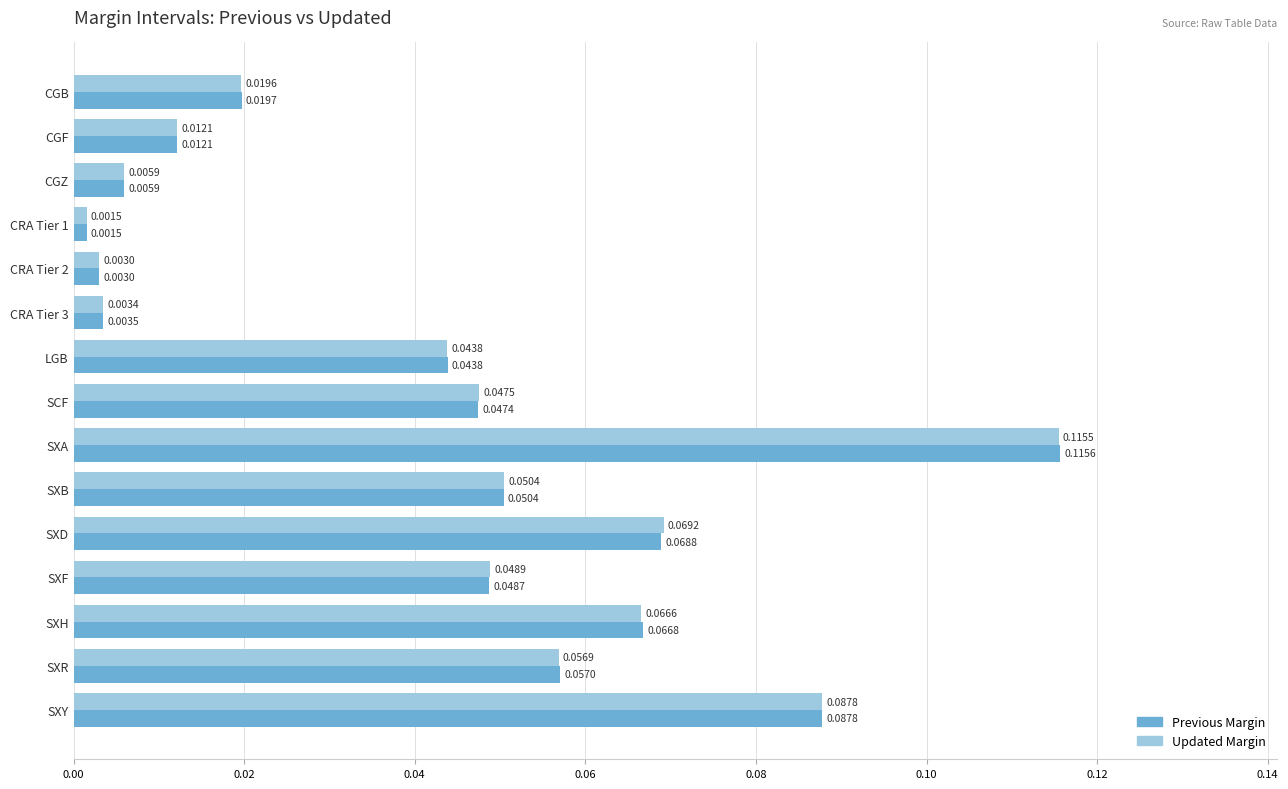

At which category is the sum across all series the highest?

SXA